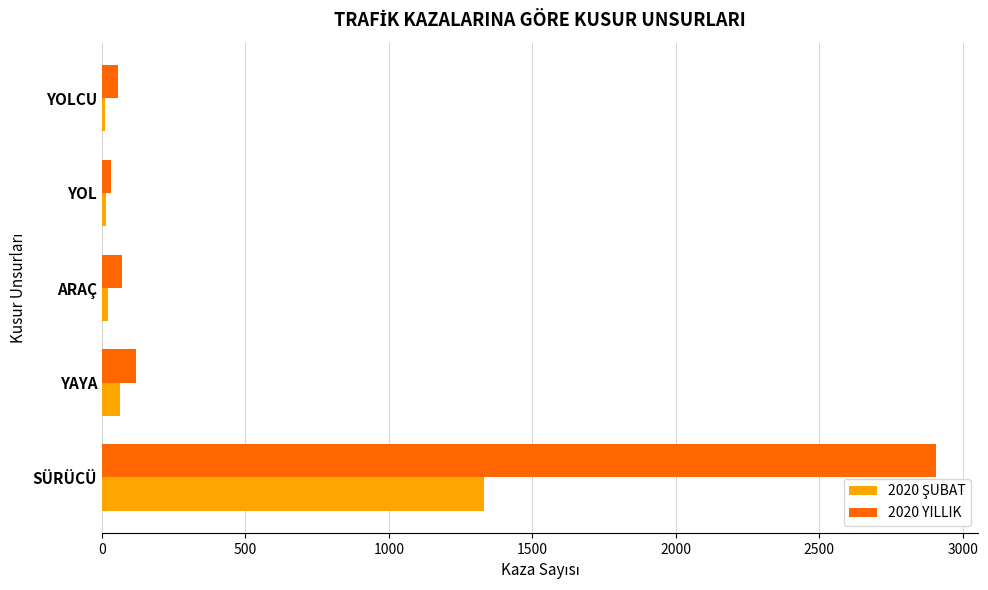

What is the maximum value shown in the chart?

2908